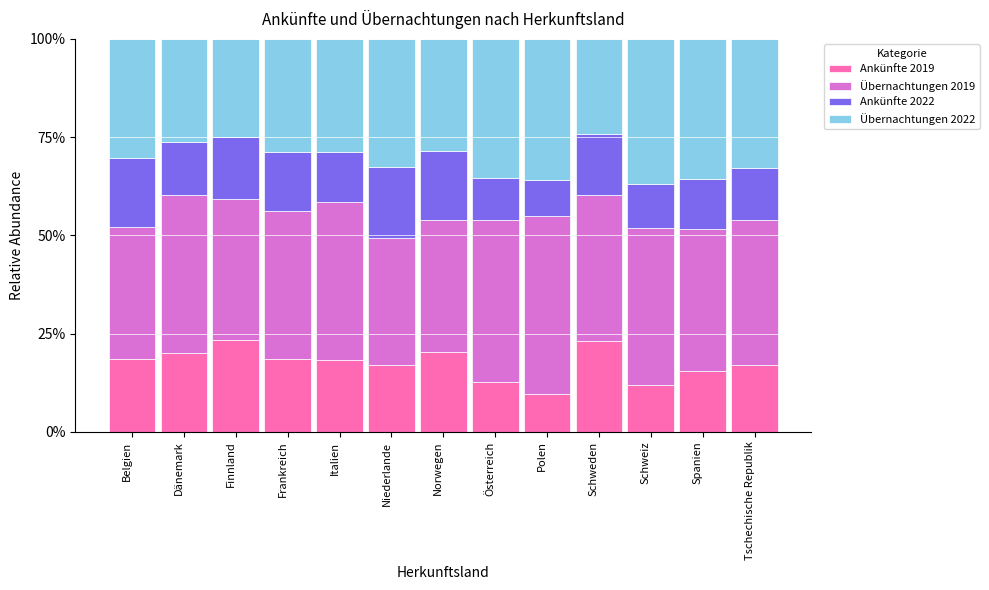

The Ankünfte 2019 series shows 23.2 at Schweden. True or false?

True